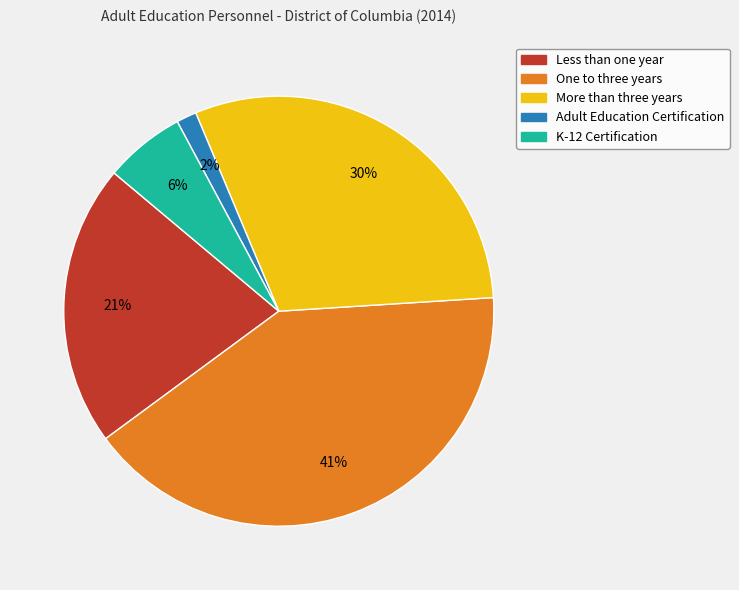

To the nearest percent, what portion does Adult Education Certification represent?

2%